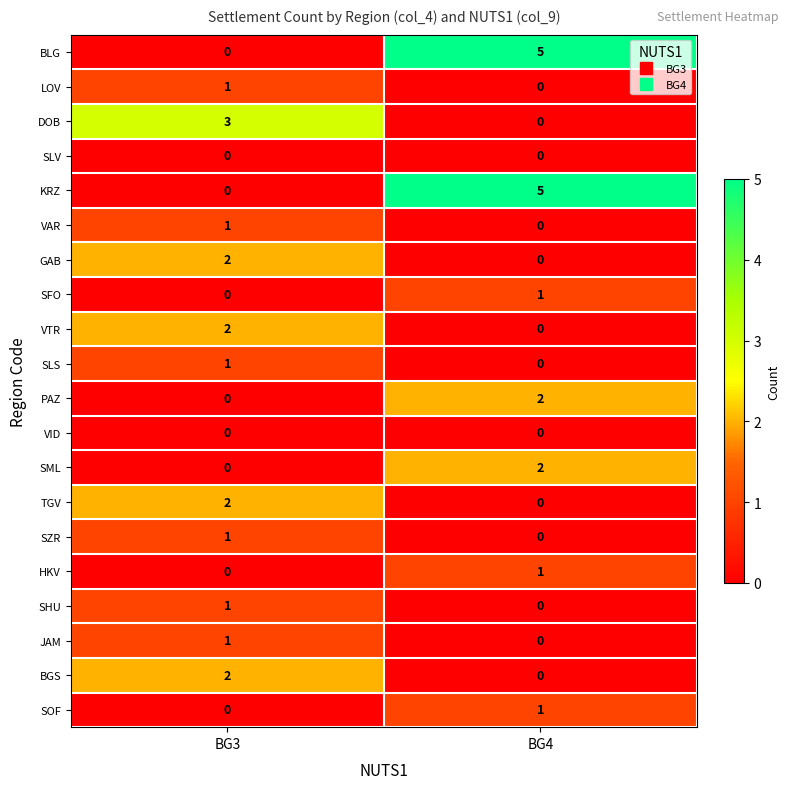

At which label is SLS closest to 0?

BG4